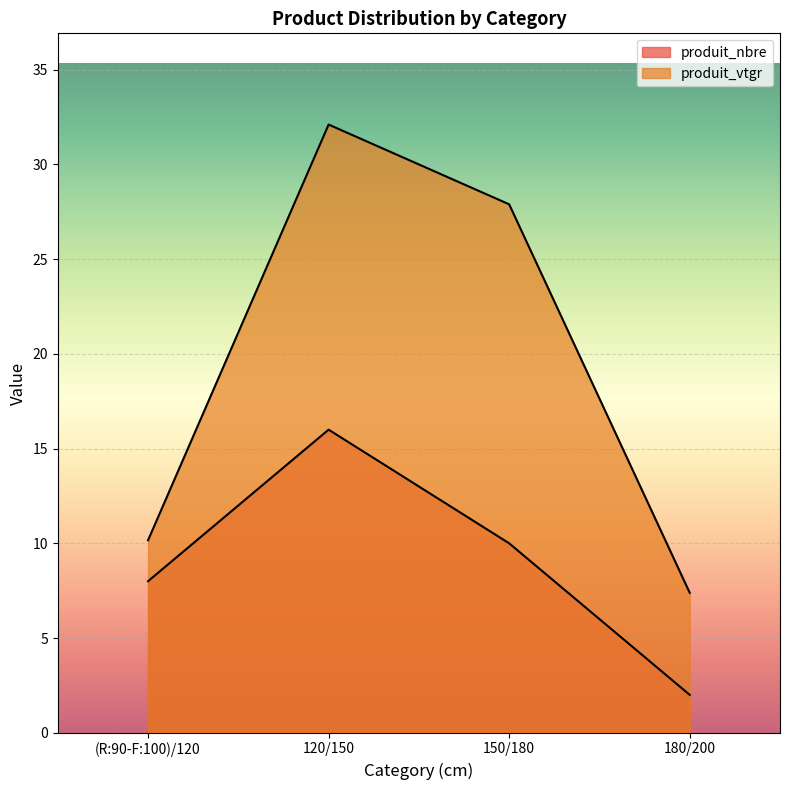

What is the minimum value for produit_nbre?

2.0